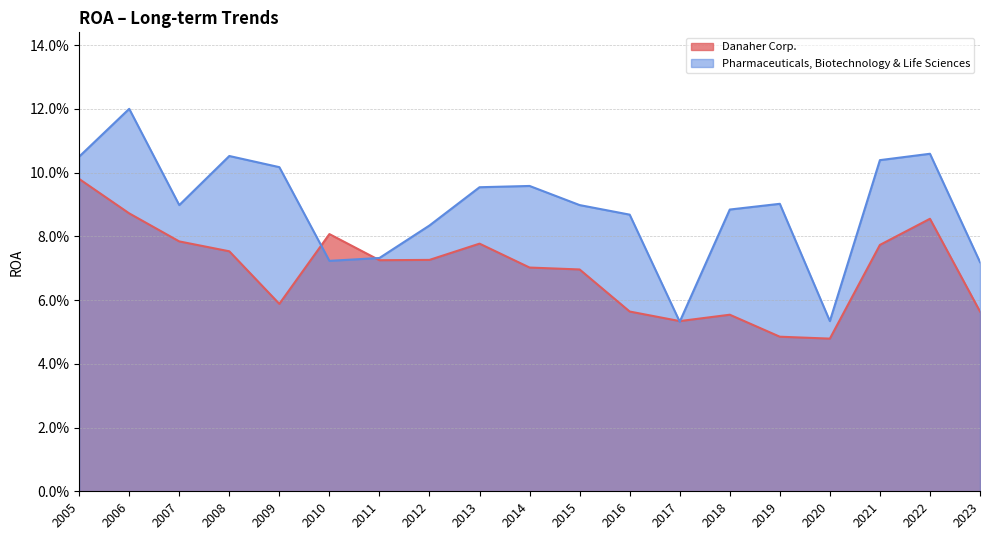

Where is the first local minimum for Danaher Corp.?

2009